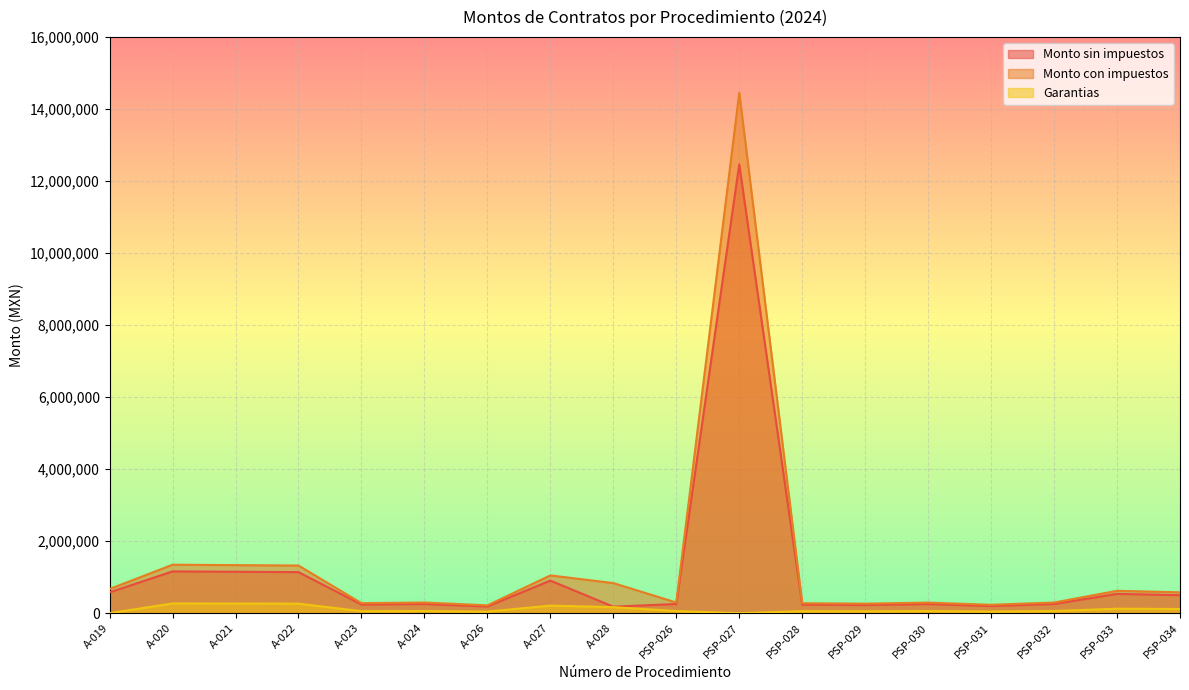

Where is Garantias nearest to the value 134544?

PSP-033